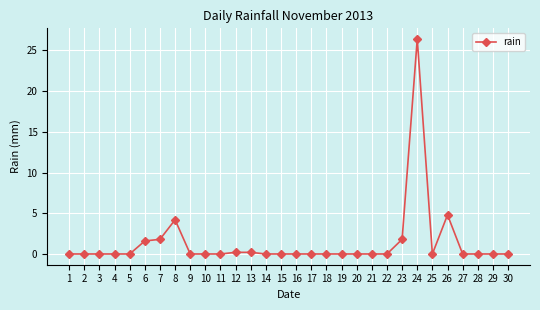

Reading left to right, extract all data points from this chart.

1=0.0	2=0.0	3=0.0	4=0.0	5=0.0	6=1.6	7=1.8	8=4.2	9=0.0	10=0.0	11=0.0	12=0.2	13=0.2	14=0.0	15=0.0	16=0.0	17=0.0	18=0.0	19=0.0	20=0.0	21=0.0	22=0.0	23=1.8	24=26.4	25=0.0	26=4.8	27=0.0	28=0.0	29=0.0	30=0.0